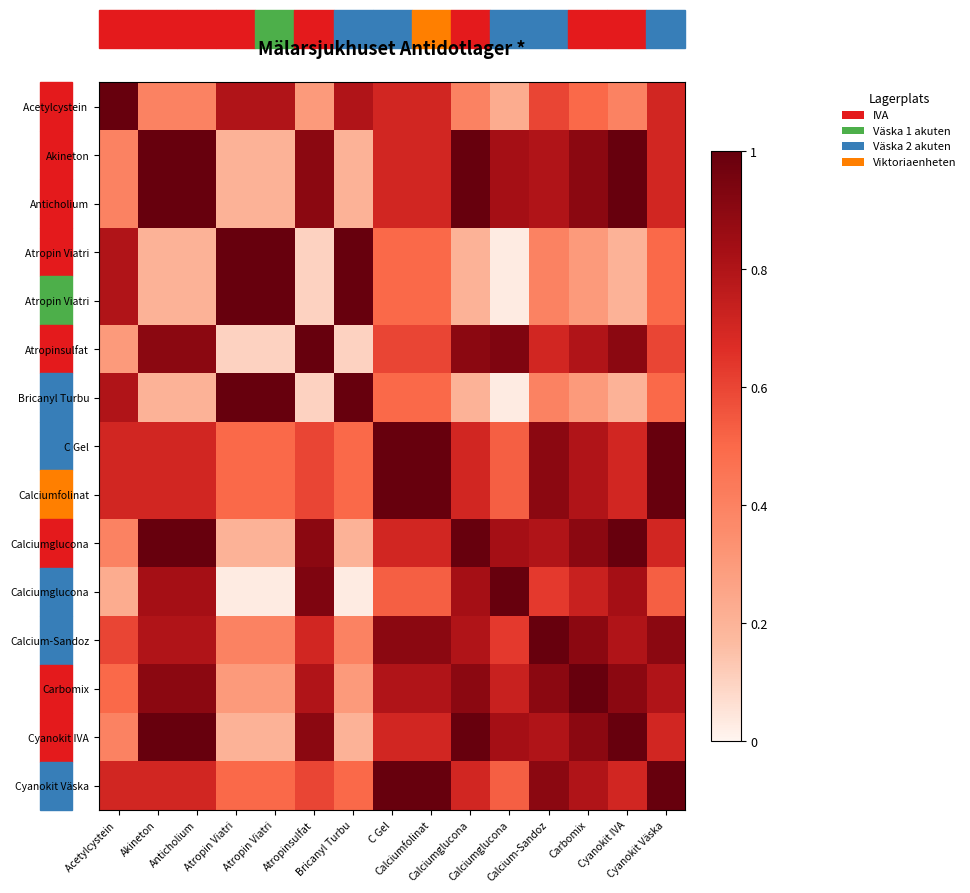

At which category is the sum across all series the highest?

Calcium-Sandoz